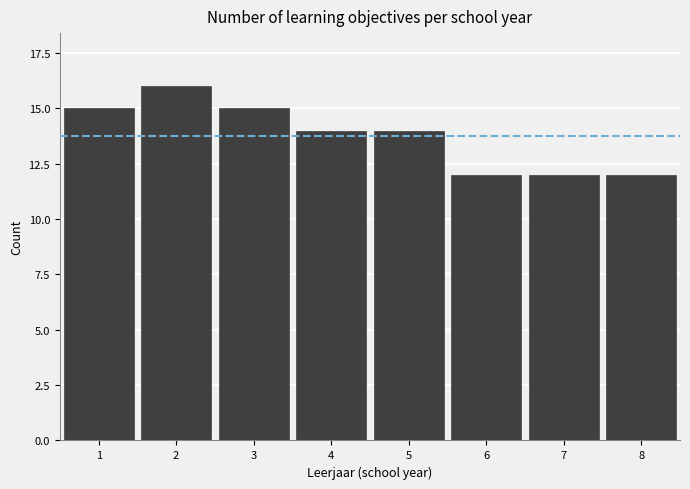

Reading left to right, extract all data points from this chart.

15	16	15	14	14	12	12	12